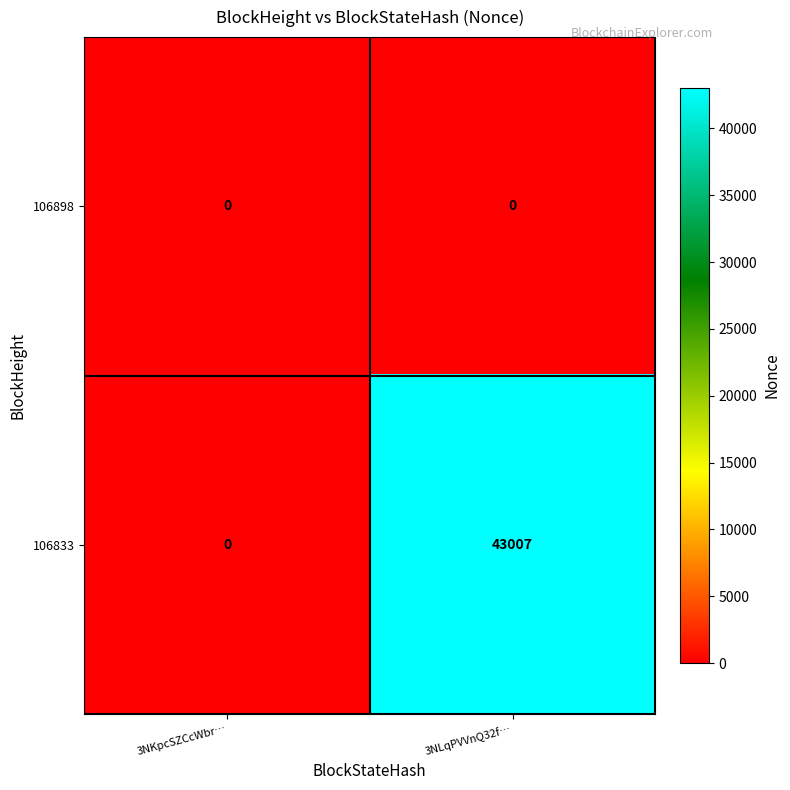

What is the greatest value displayed?

43007